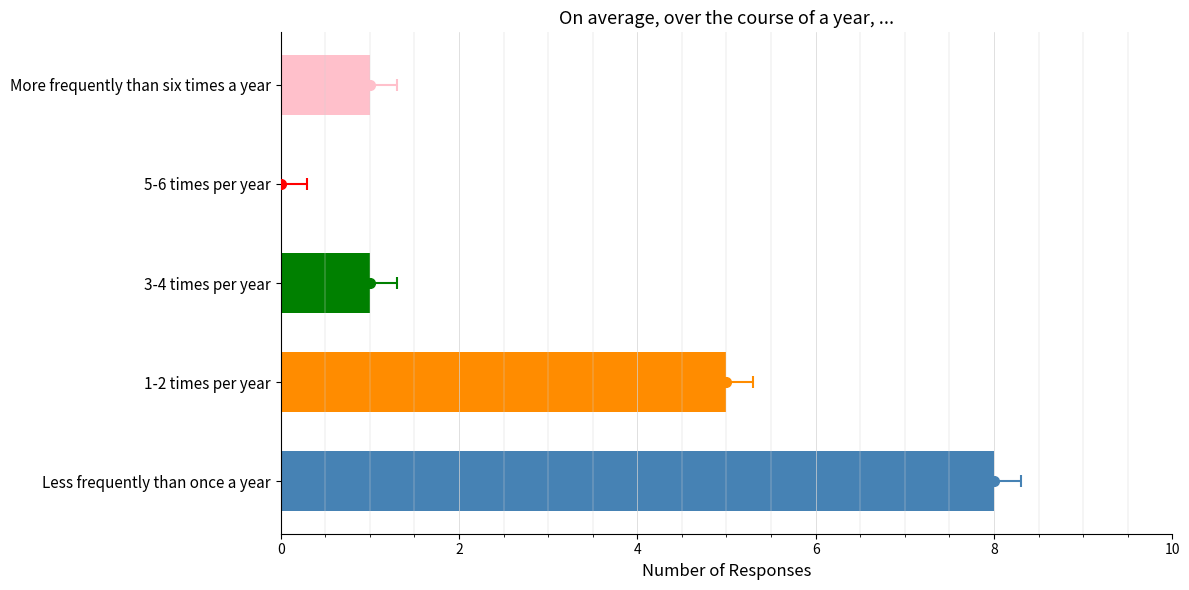

At which category does the chart reach its peak across all series?

Less frequently than once a year